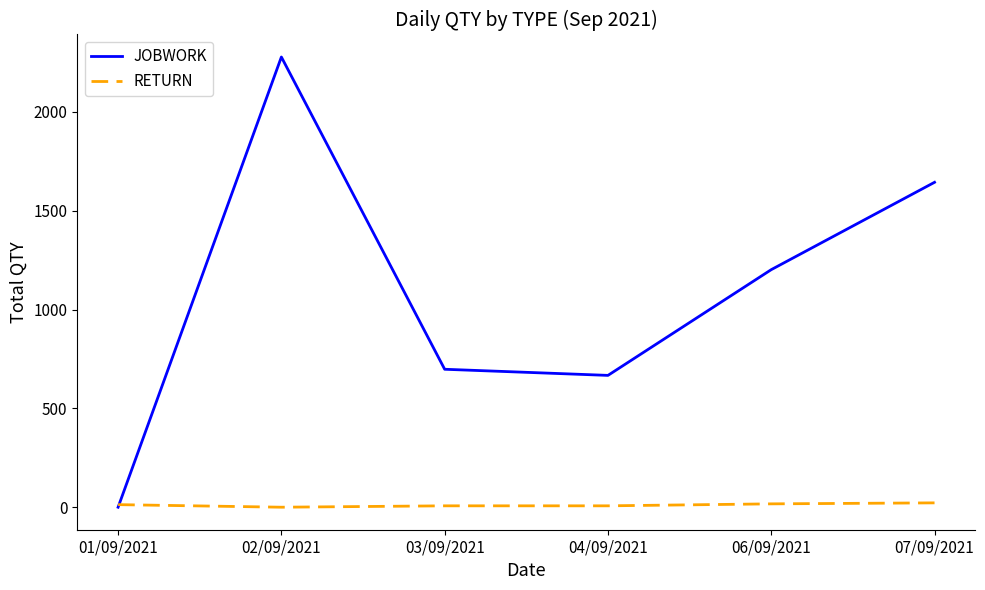

How many values in the JOBWORK series are below 1202?

3